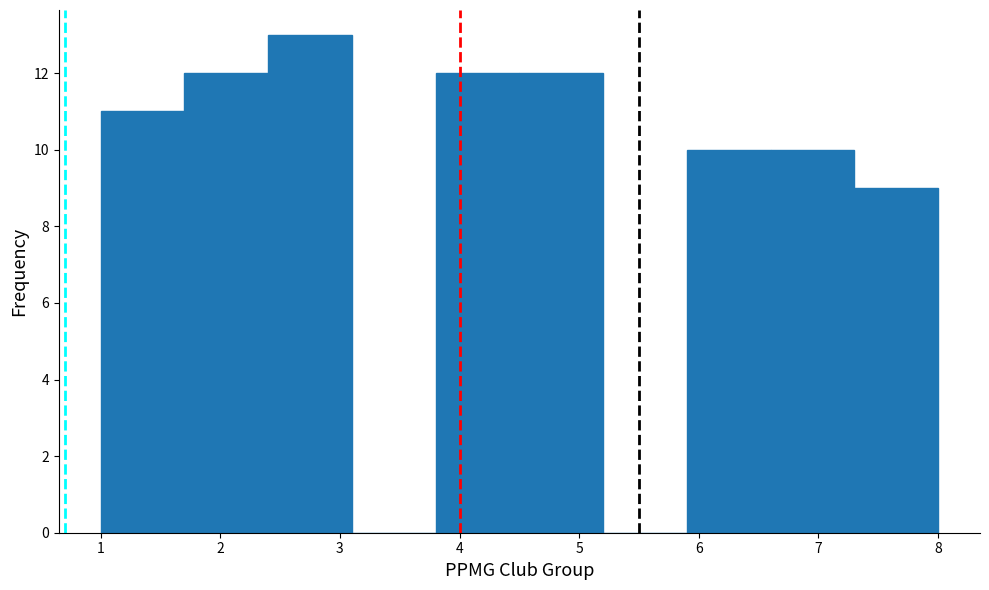

Reading left to right, list every bar in this chart as the range it spans on the x-axis followed by its height. The values are not printed on the chart, so give them approximately, as read against the axis.

1.0 to 1.7: 11
1.7 to 2.4: 12
2.4 to 3.1: 13
3.1 to 3.8: 0
3.8 to 4.5: 12
4.5 to 5.2: 12
5.2 to 5.9: 0
5.9 to 6.6: 10
6.6 to 7.3: 10
7.3 to 8.0: 9